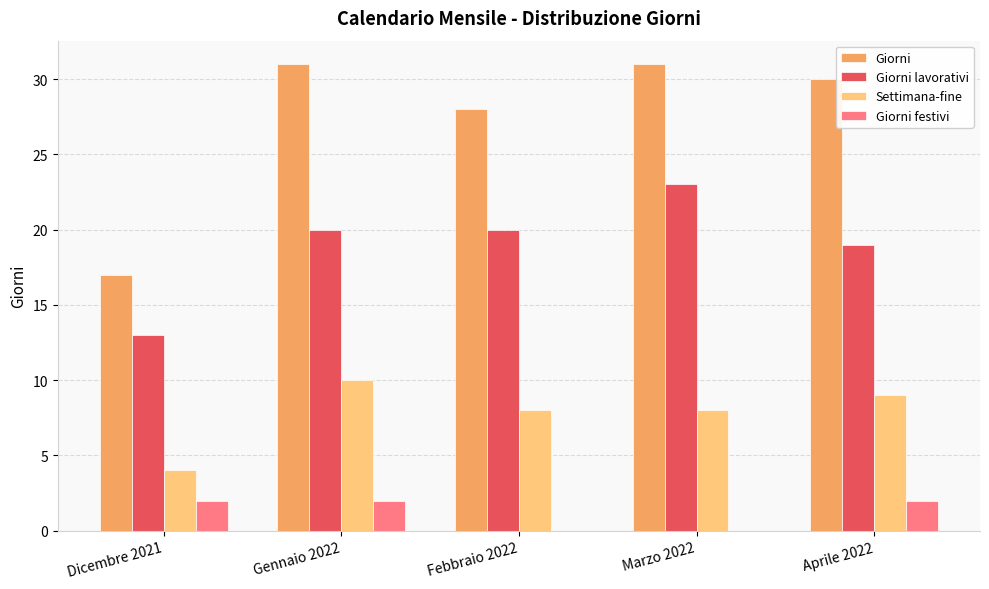

What is the sum of all Giorni values?

137